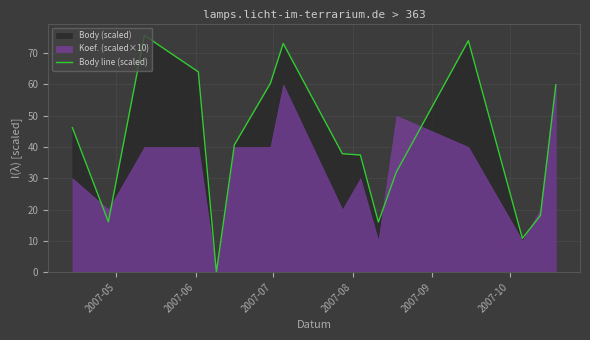

Reading right to left, what are all the values shown in this chart?

59.9	18.1	10.8	74.0	32.0	16.0	37.4	37.8	73.1	60.3	40.7	0.0	64.0	75.7	16.1	46.2